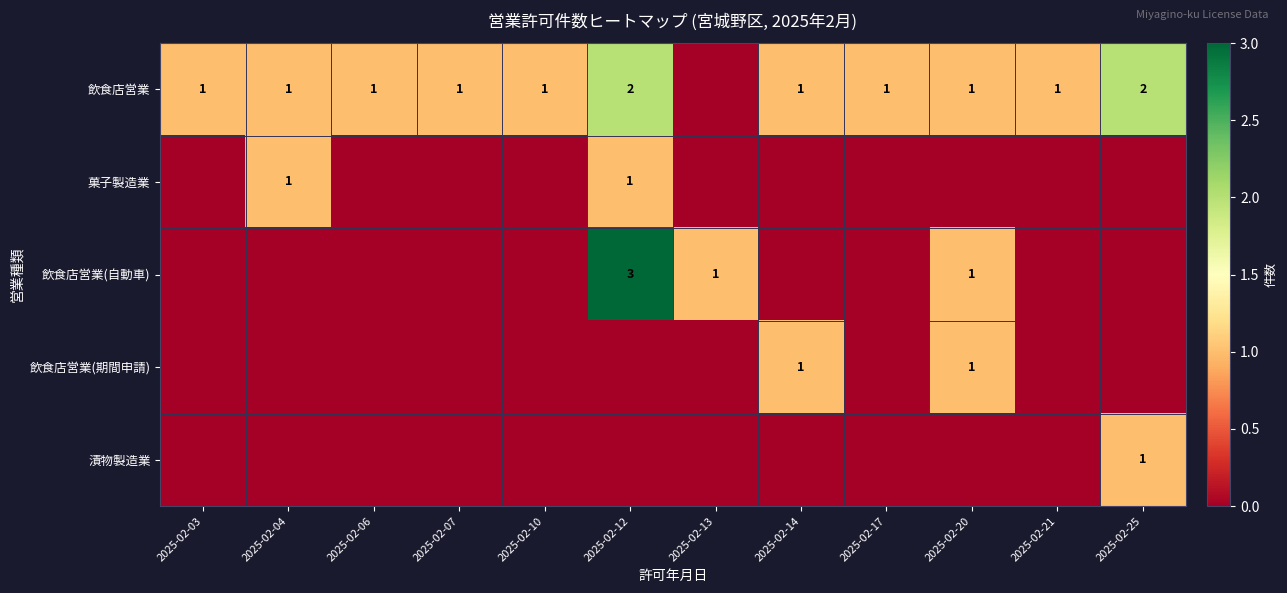

How many data points does each series have?

12